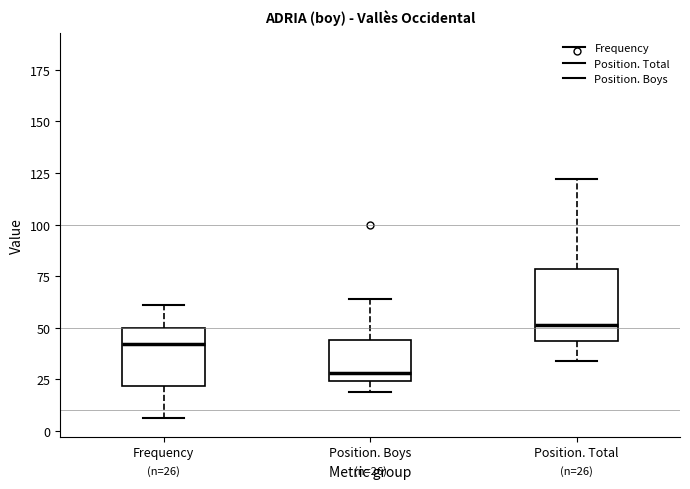

Which box has the highest median line?

Position. Total